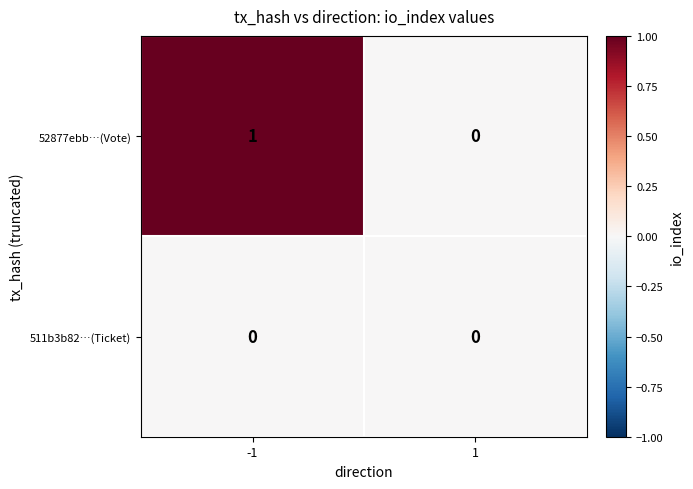

Count the number of data series in this chart.

2